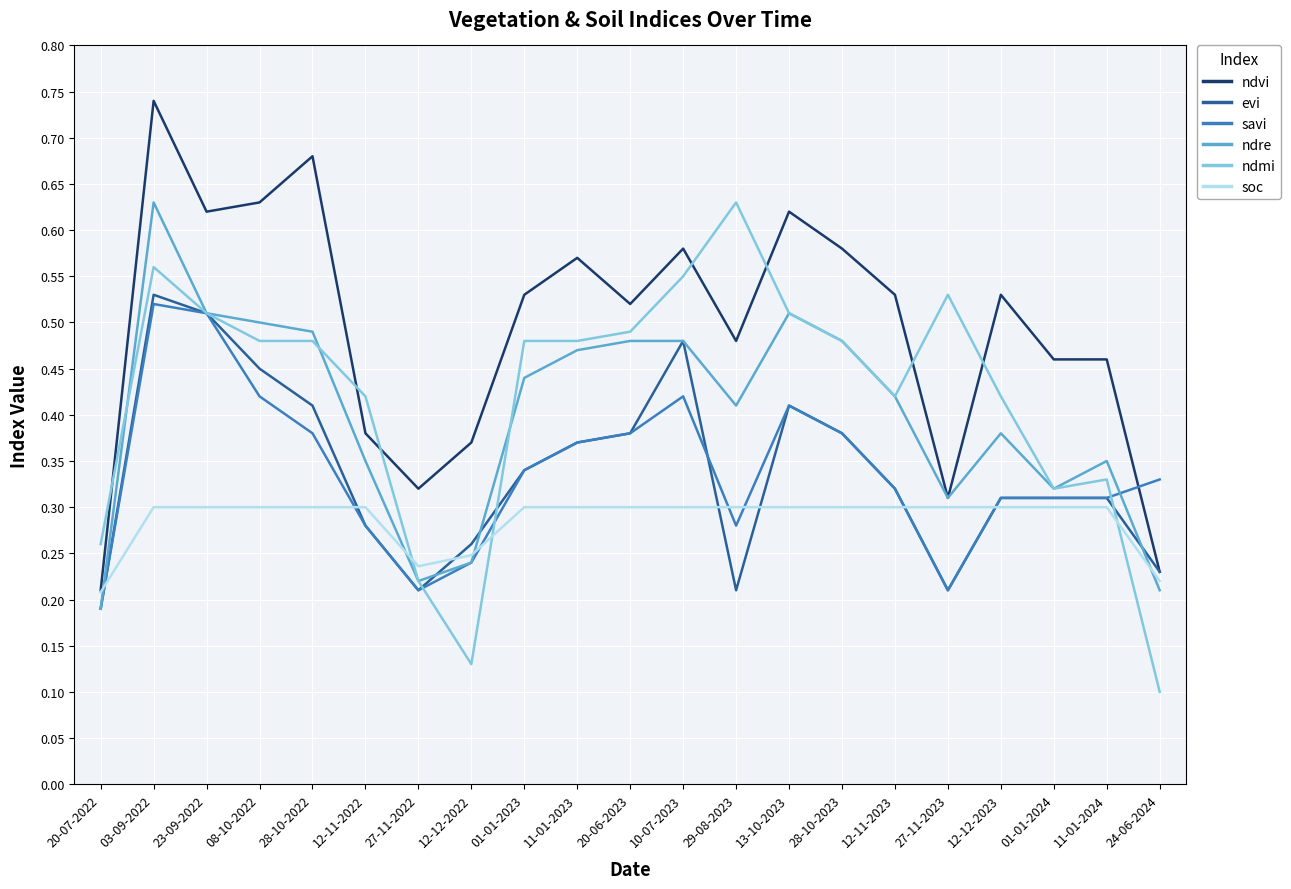

What is the total value across all series at 01-01-2023?

2.4